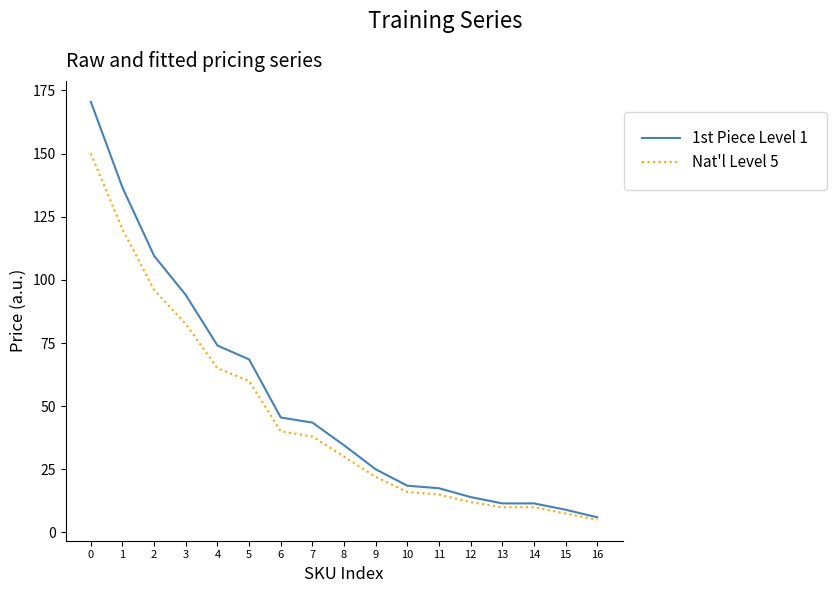

The 1st Piece Level 1 series shows 18.5 at 10. True or false?

True